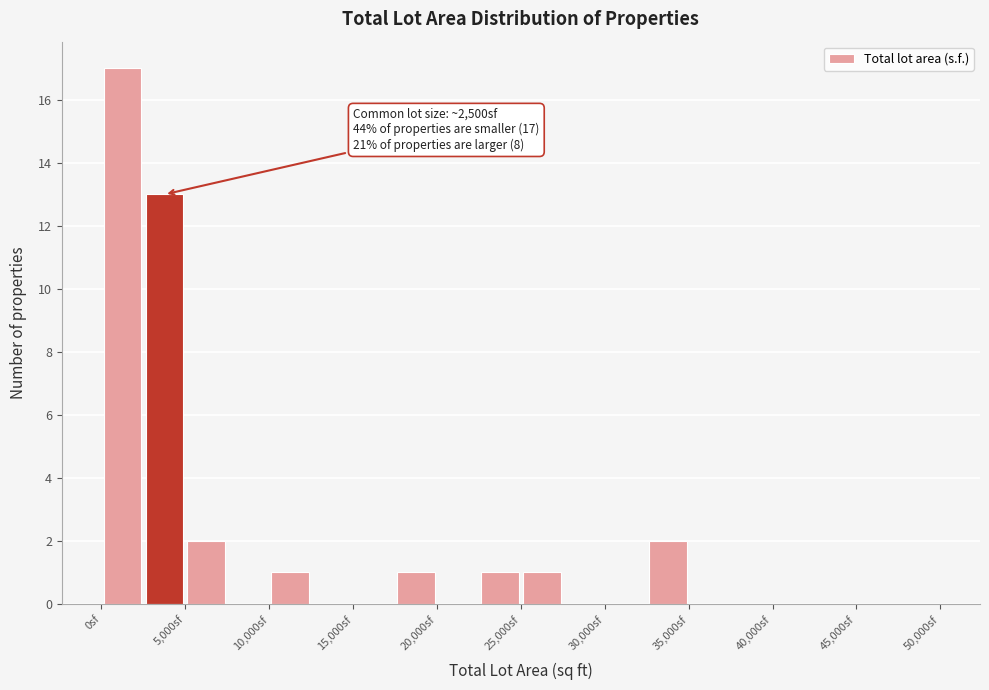

Which range on the x-axis has the tallest bar?

0 to 2500